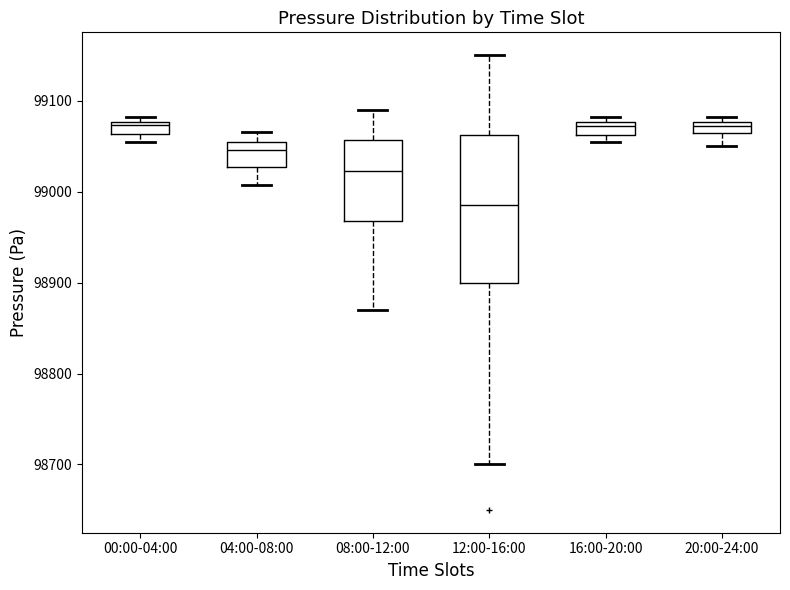

Which box is the tallest, from its lower edge to its upper edge?

12:00-16:00